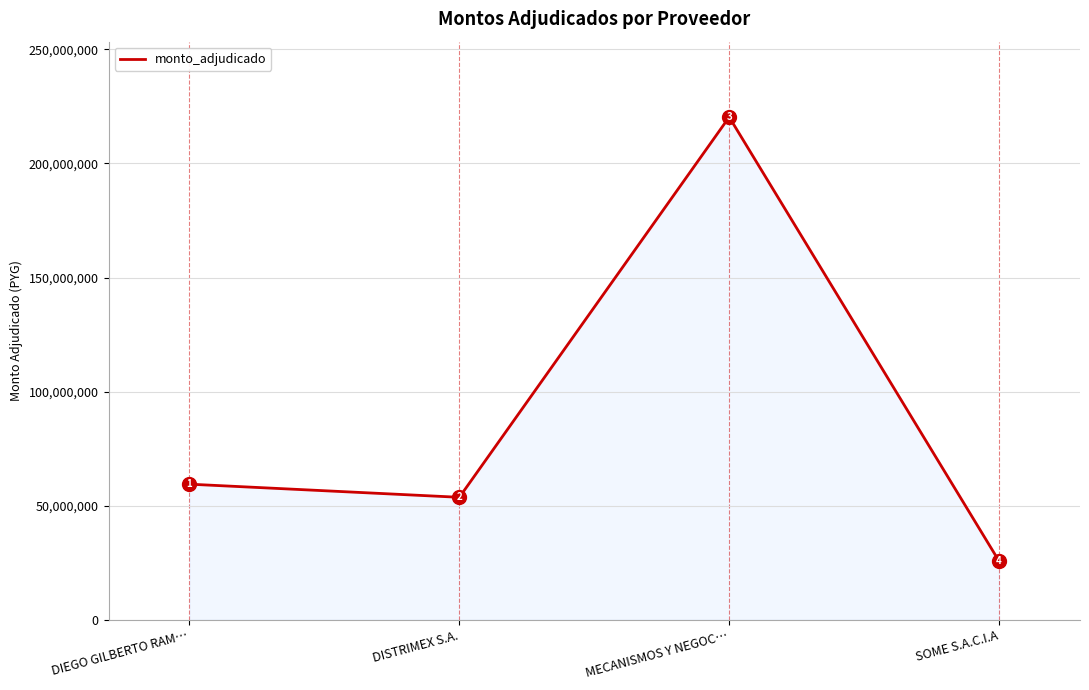

What position from the left is MECANISMOS Y NEGOC…?

3